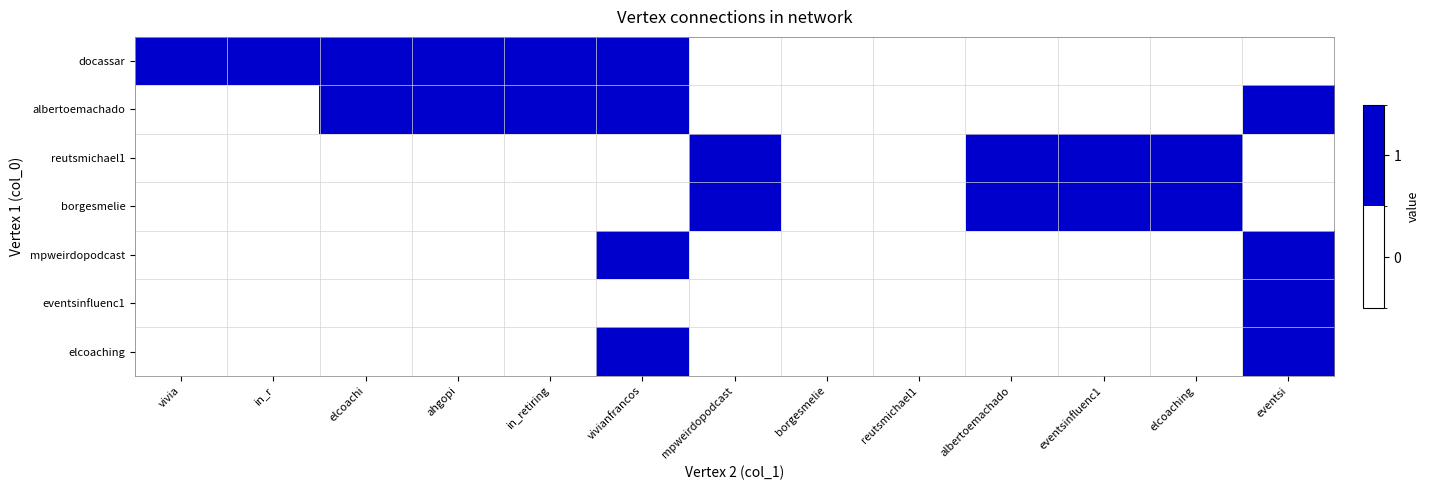

Which has a higher value, vivia or borgesmelie?

vivia